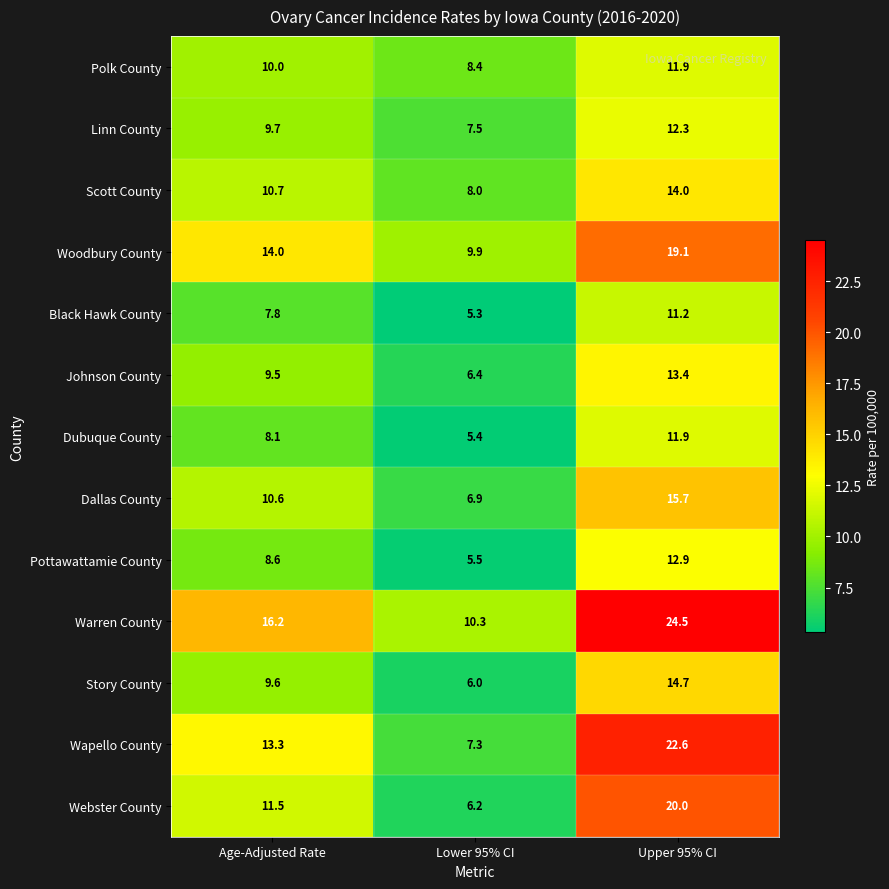

At which category does the chart reach its peak across all series?

Upper 95% CI